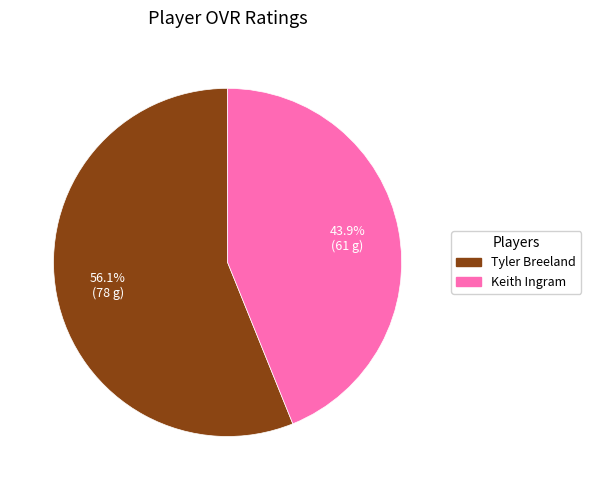

What percentage is the Keith Ingram slice, to the nearest percent?

44%